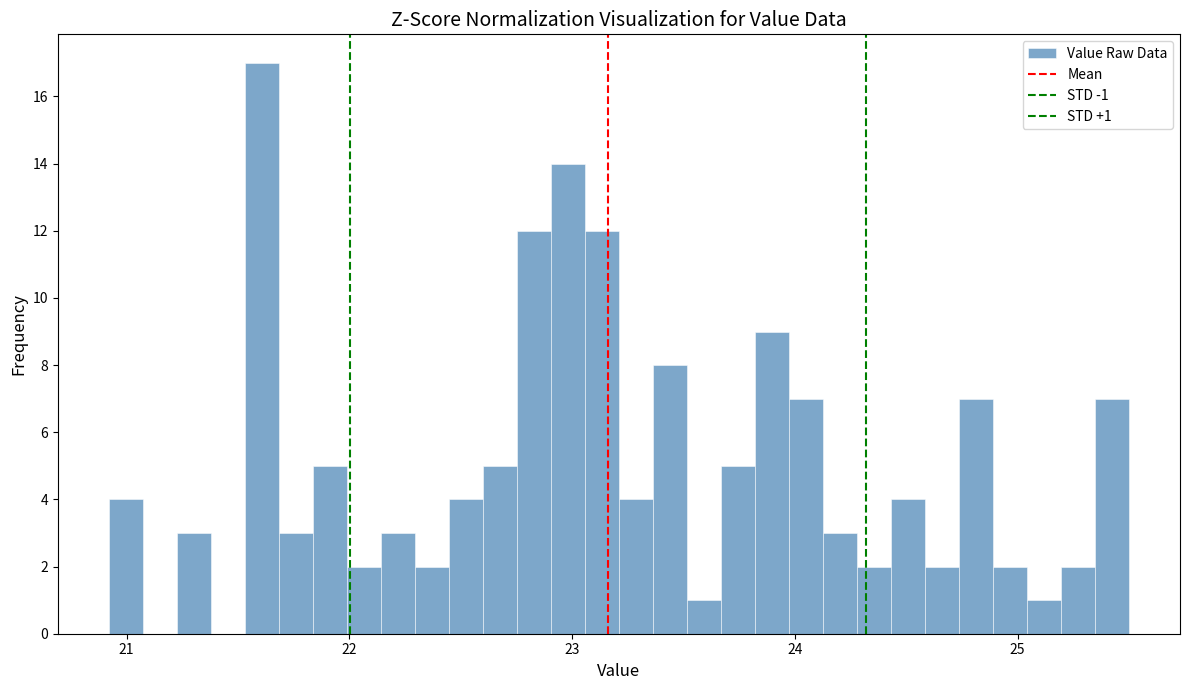

Read against the x-axis, roughly where is the centre of the tallest bar?

21.6